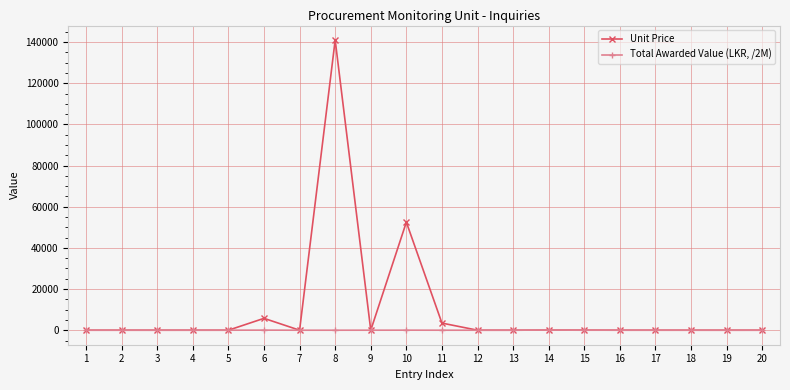

At which category is the sum across all series the highest?

8